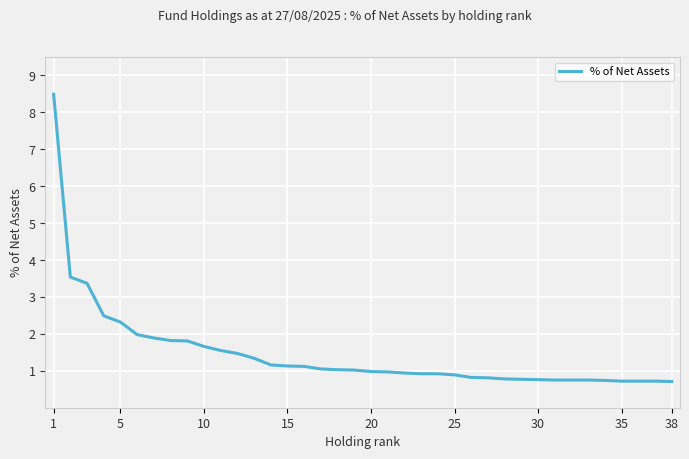

What is the sum of all values?

55.7